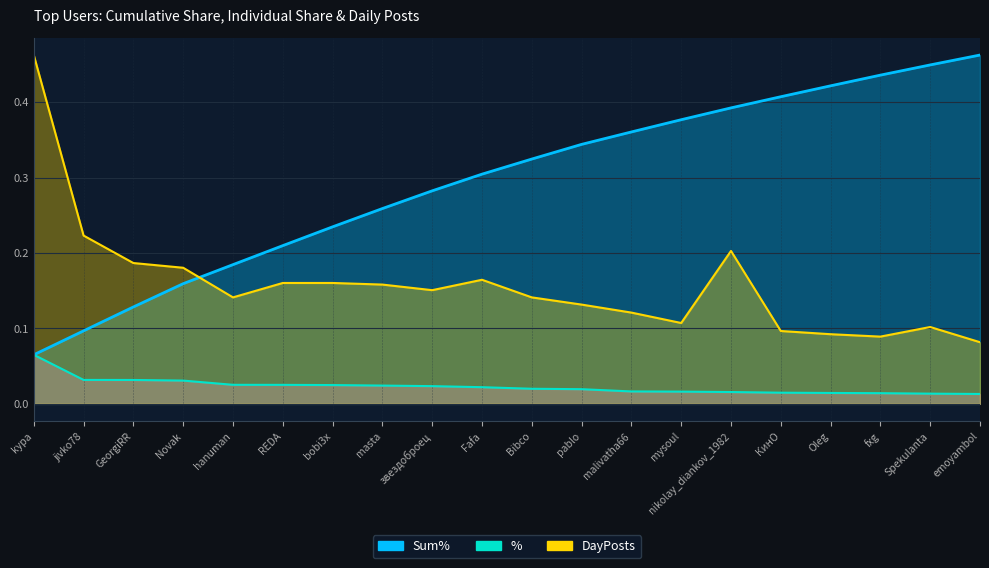

Rank the series by their average value, from highest to lowest.

Sum%, DayPosts, %